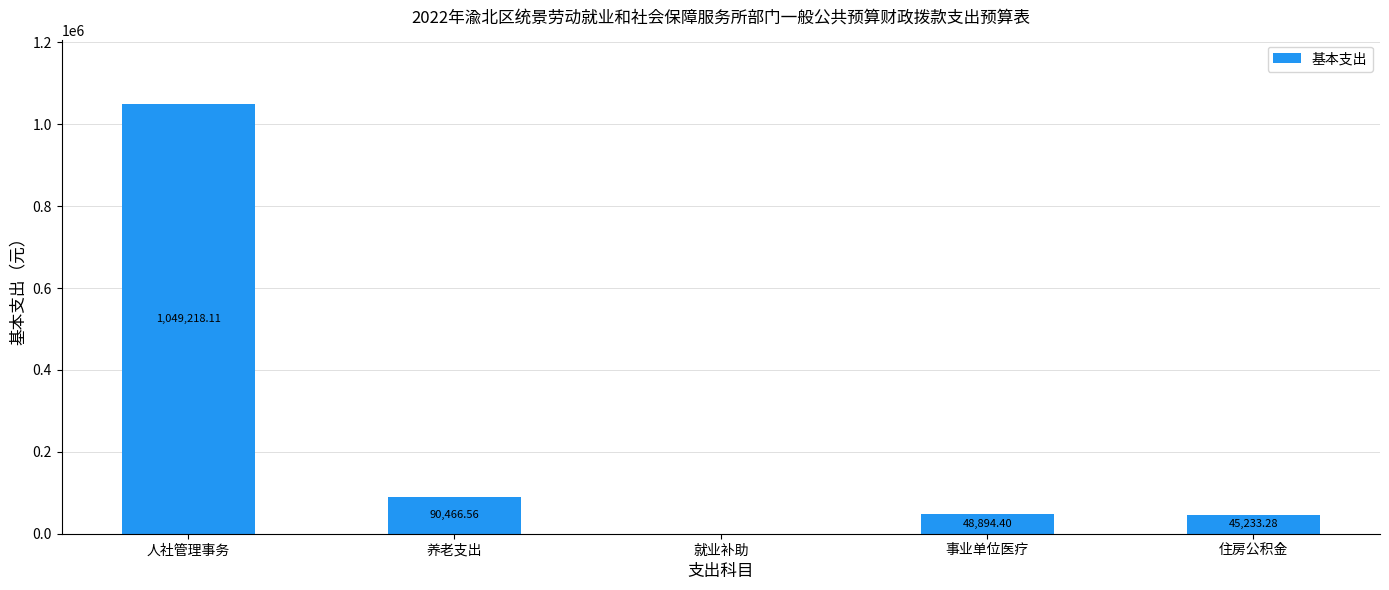

Where is the data nearest to the value 524609?

养老支出